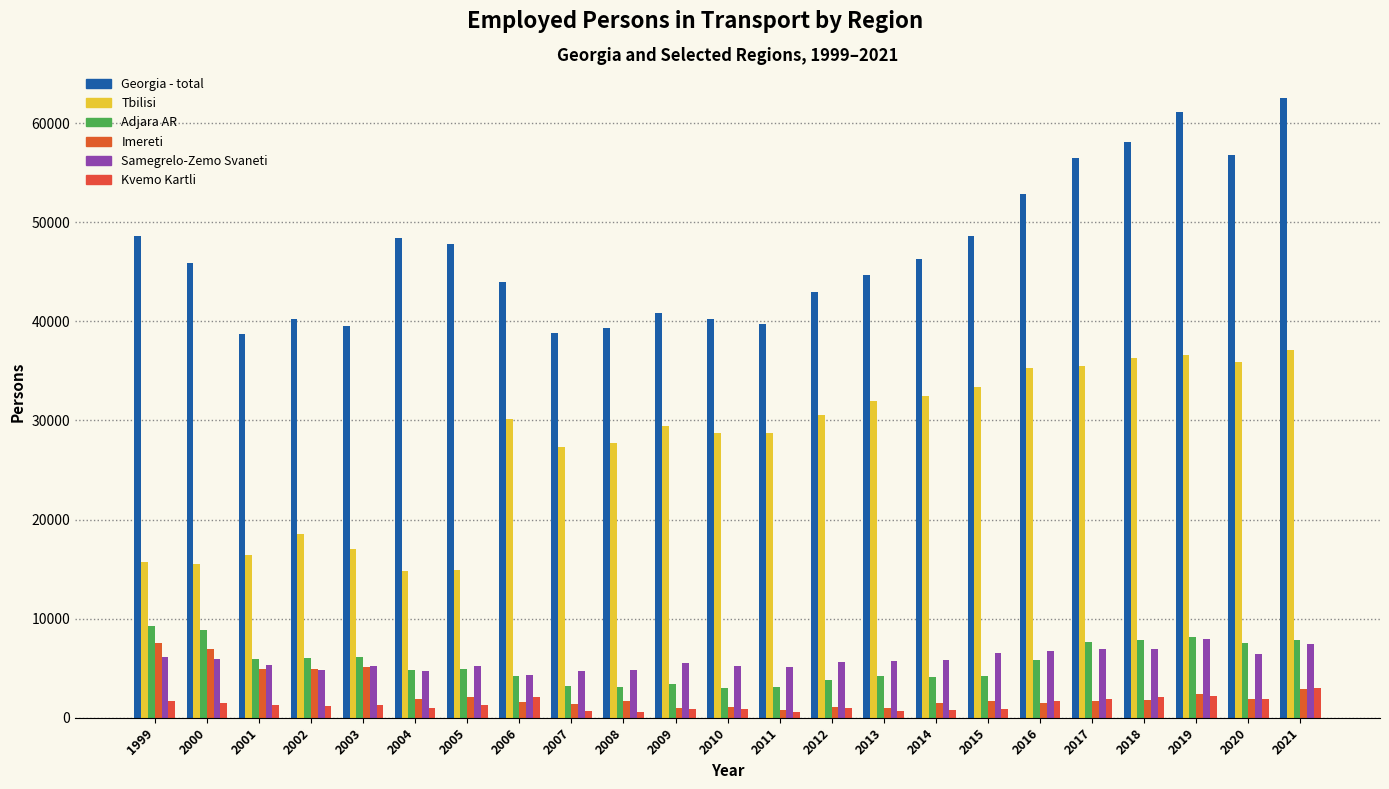

Which series has the largest total across all categories?

Georgia - total